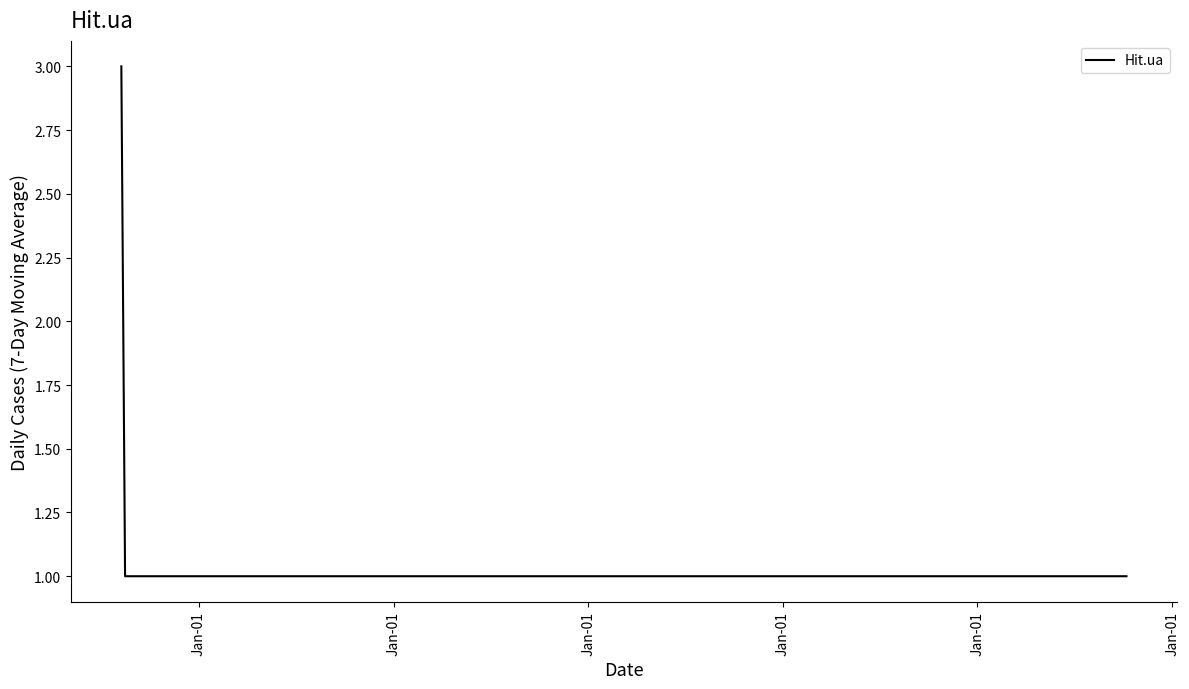

What is the difference between the maximum and minimum values?

2